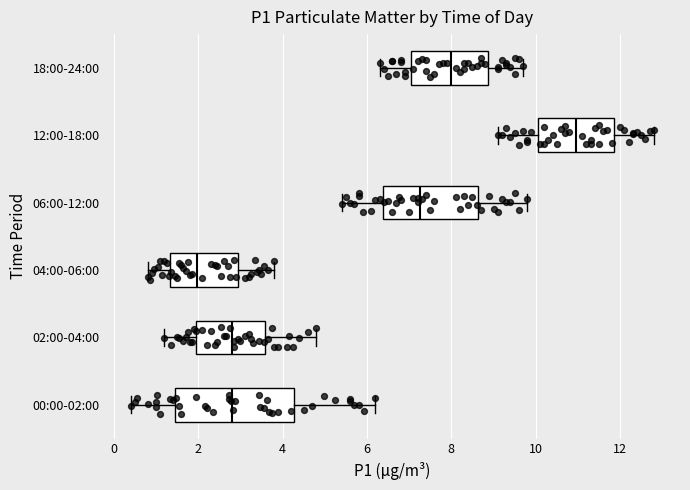

Reading bottom to top, transcribe this box plot: for each box, give where its median line is, the range the box spans, and where its two whiskers end, as read against the x-axis. The values are not printed on the chart, so give them approximately, as read against the axis.

00:00-02:00: median 2.8, box 1.4 to 4.2, whiskers 0.4 to 6.2
02:00-04:00: median 2.8, box 2.0 to 3.6, whiskers 1.2 to 4.8
04:00-06:00: median 2.0, box 1.4 to 3.0, whiskers 0.8 to 3.8
06:00-12:00: median 7.2, box 6.4 to 8.6, whiskers 5.4 to 9.8
12:00-18:00: median 11.0, box 10.0 to 11.8, whiskers 9.2 to 12.8
18:00-24:00: median 8.0, box 7.0 to 8.8, whiskers 6.4 to 9.8